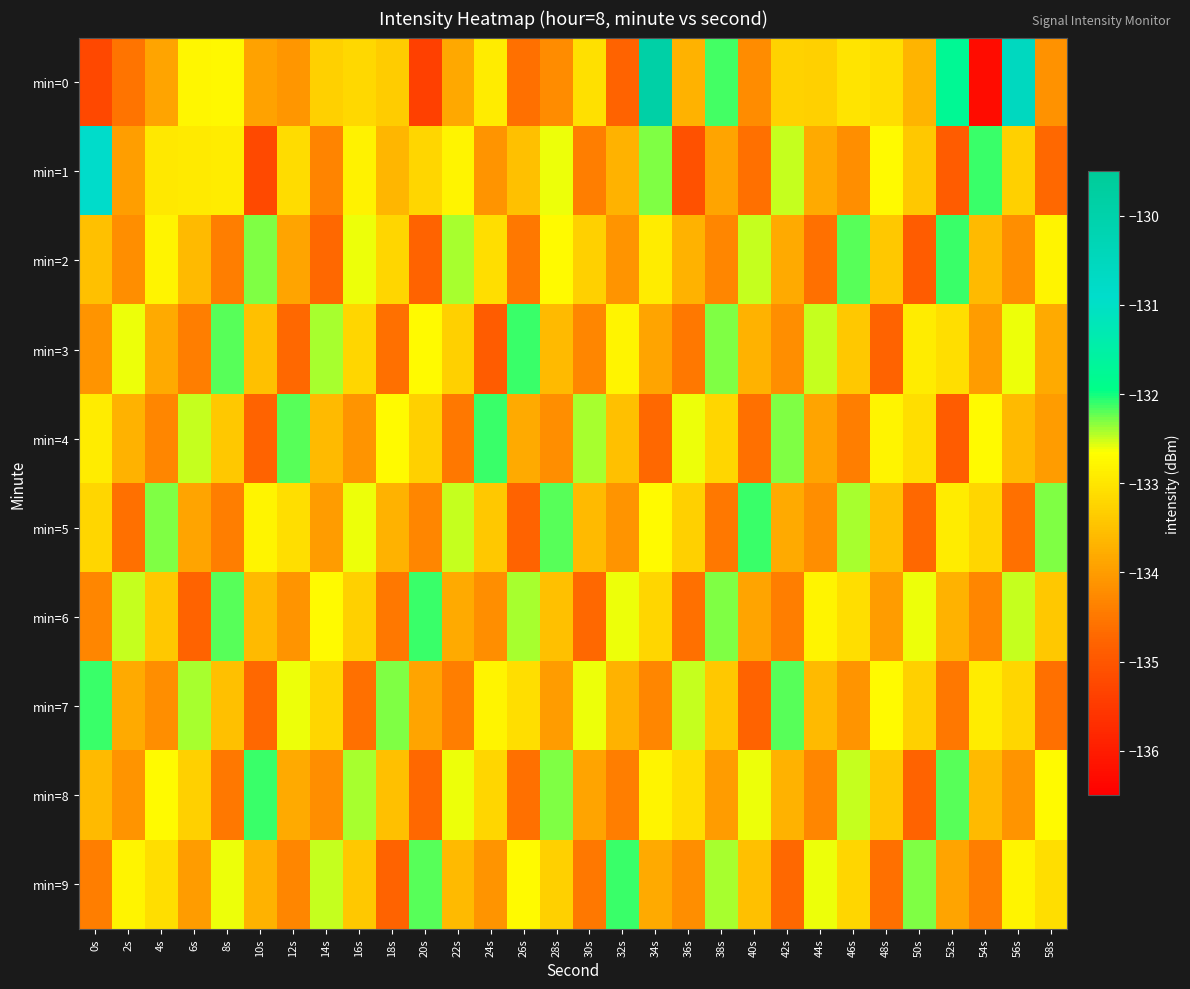

At 8s, list the series in order from largest to smallest.

min=3, min=6, min=9, min=0, min=1, min=4, min=7, min=2, min=5, min=8